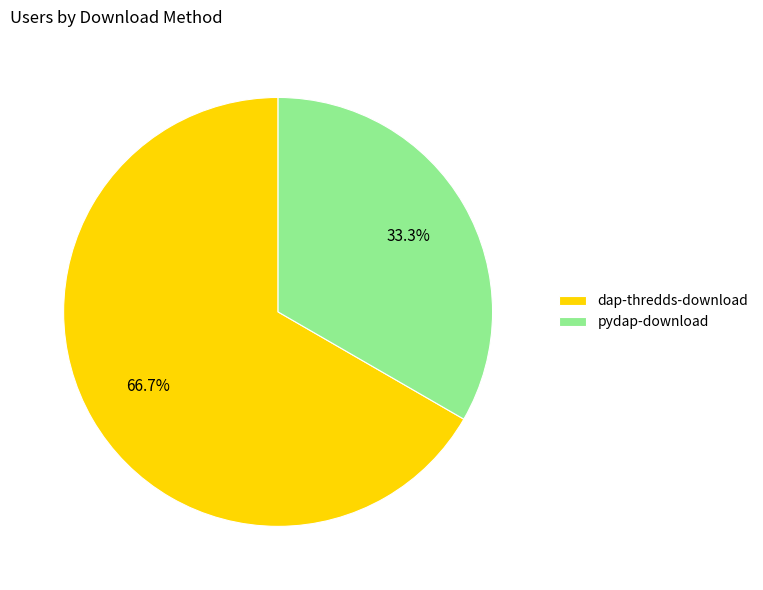

The pydap-download slice represents 33% of the pie. True or false?

True